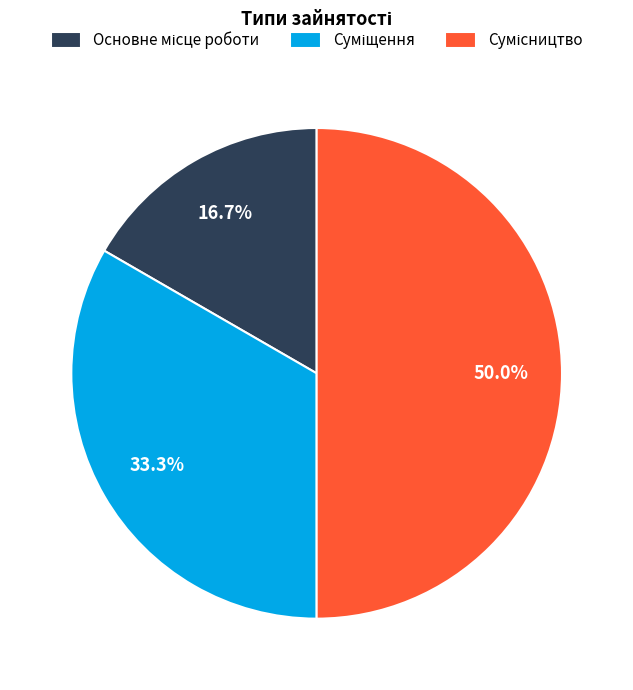

Count the number of slices in the pie.

3